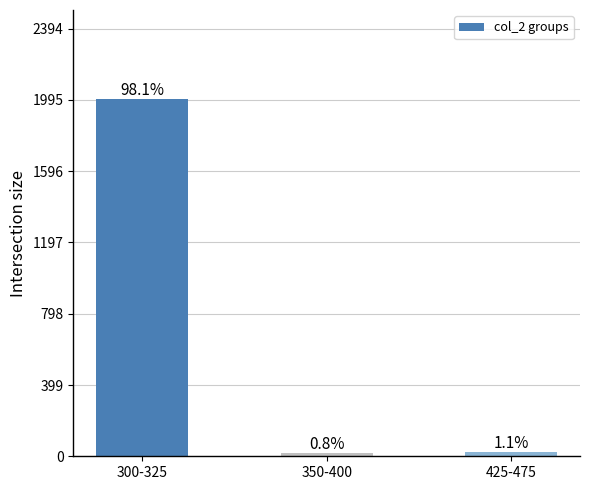

True or false: the data shows 7 at 350-400.

False